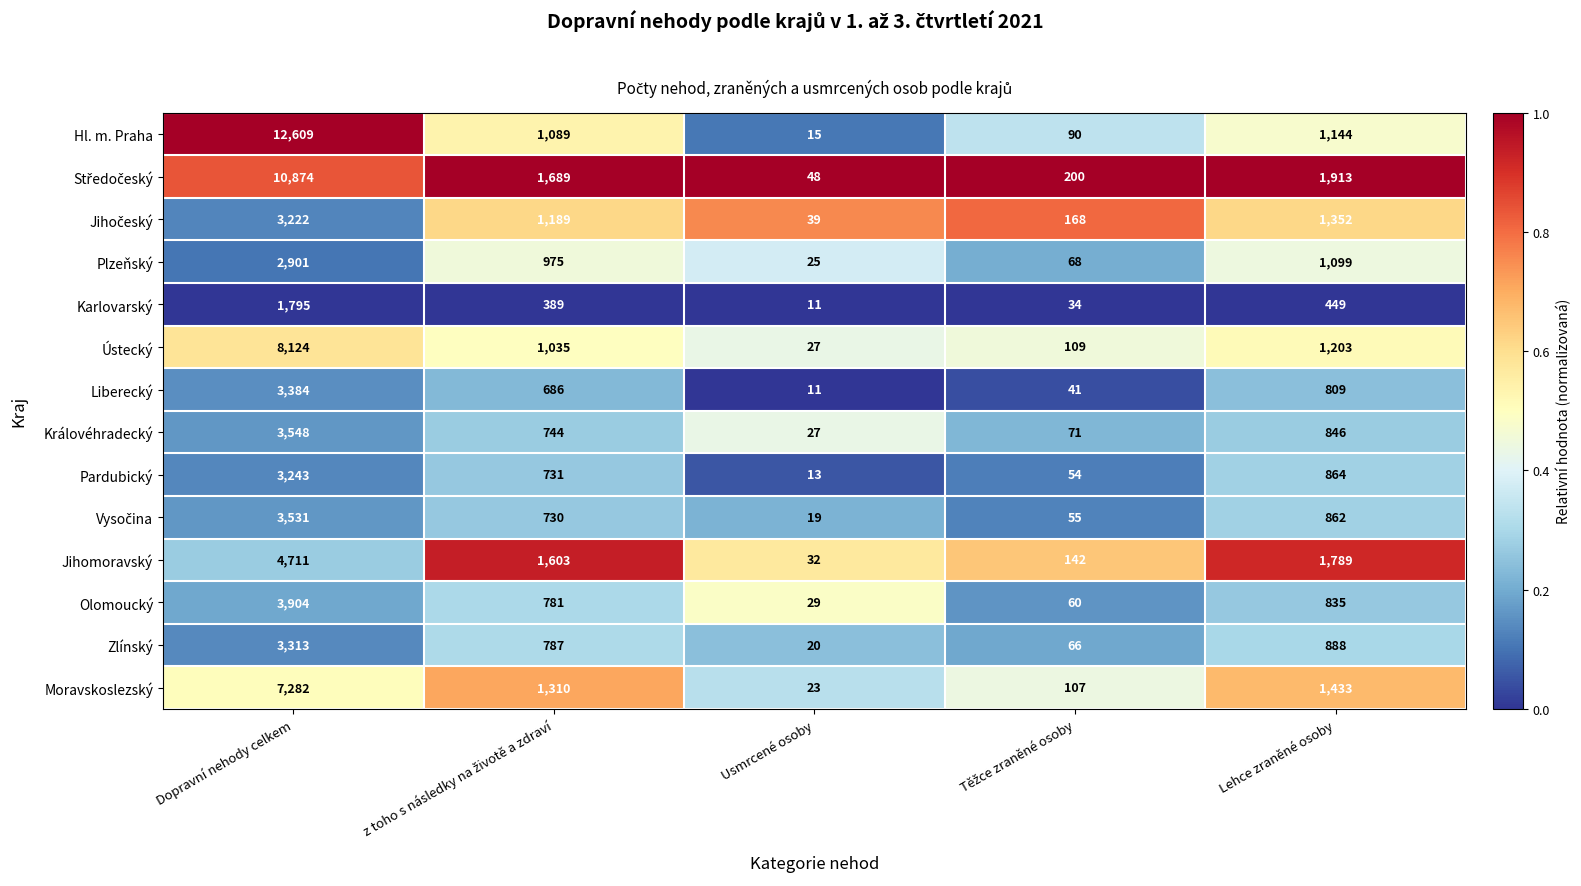

Where does the Ústecký series first go above 1035?

Dopravní nehody celkem